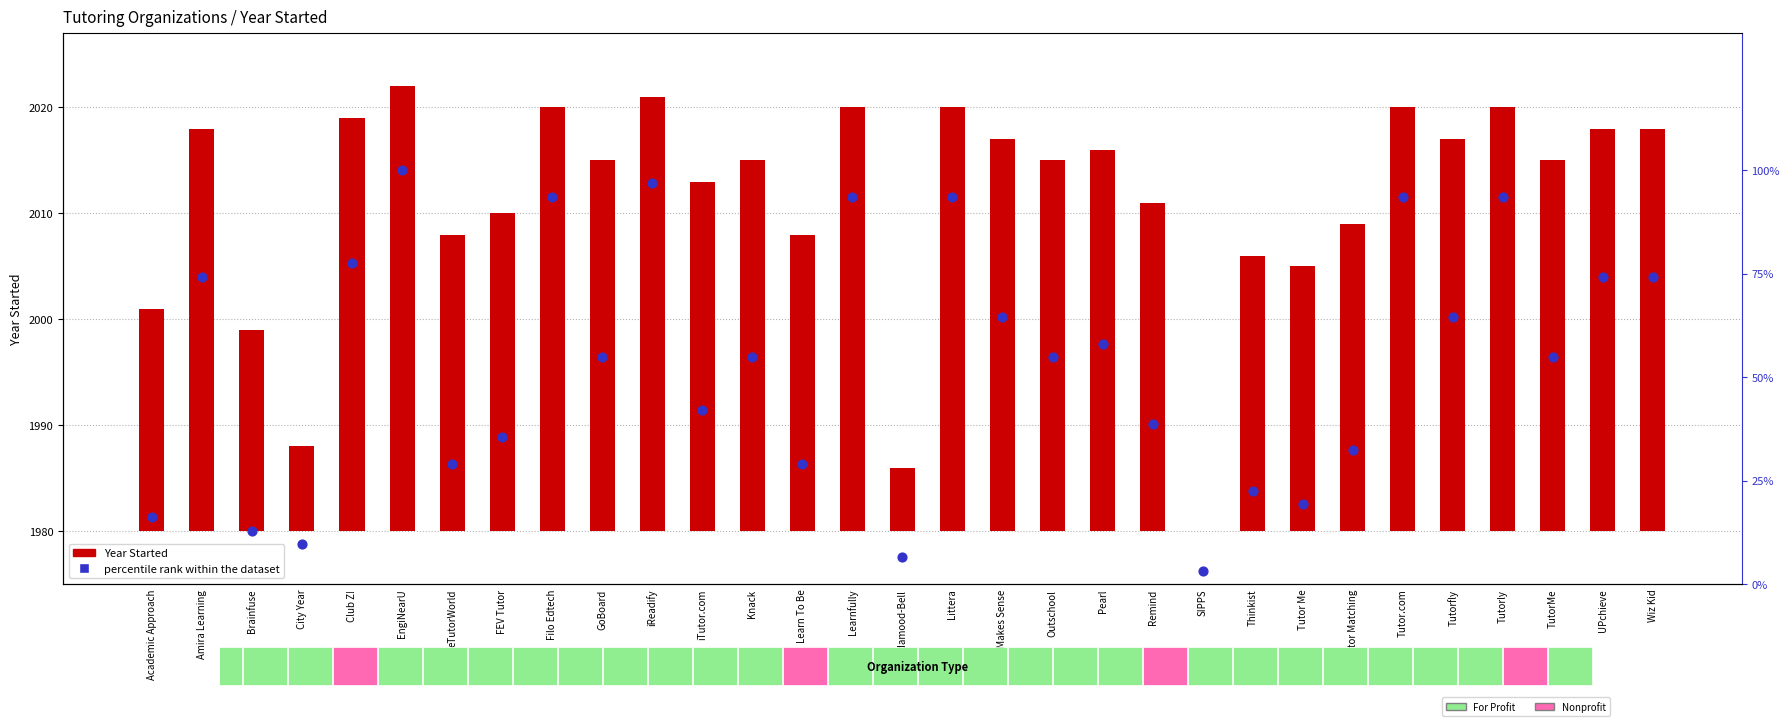

Which series has the widest spread of Y values?

percentile rank within the dataset